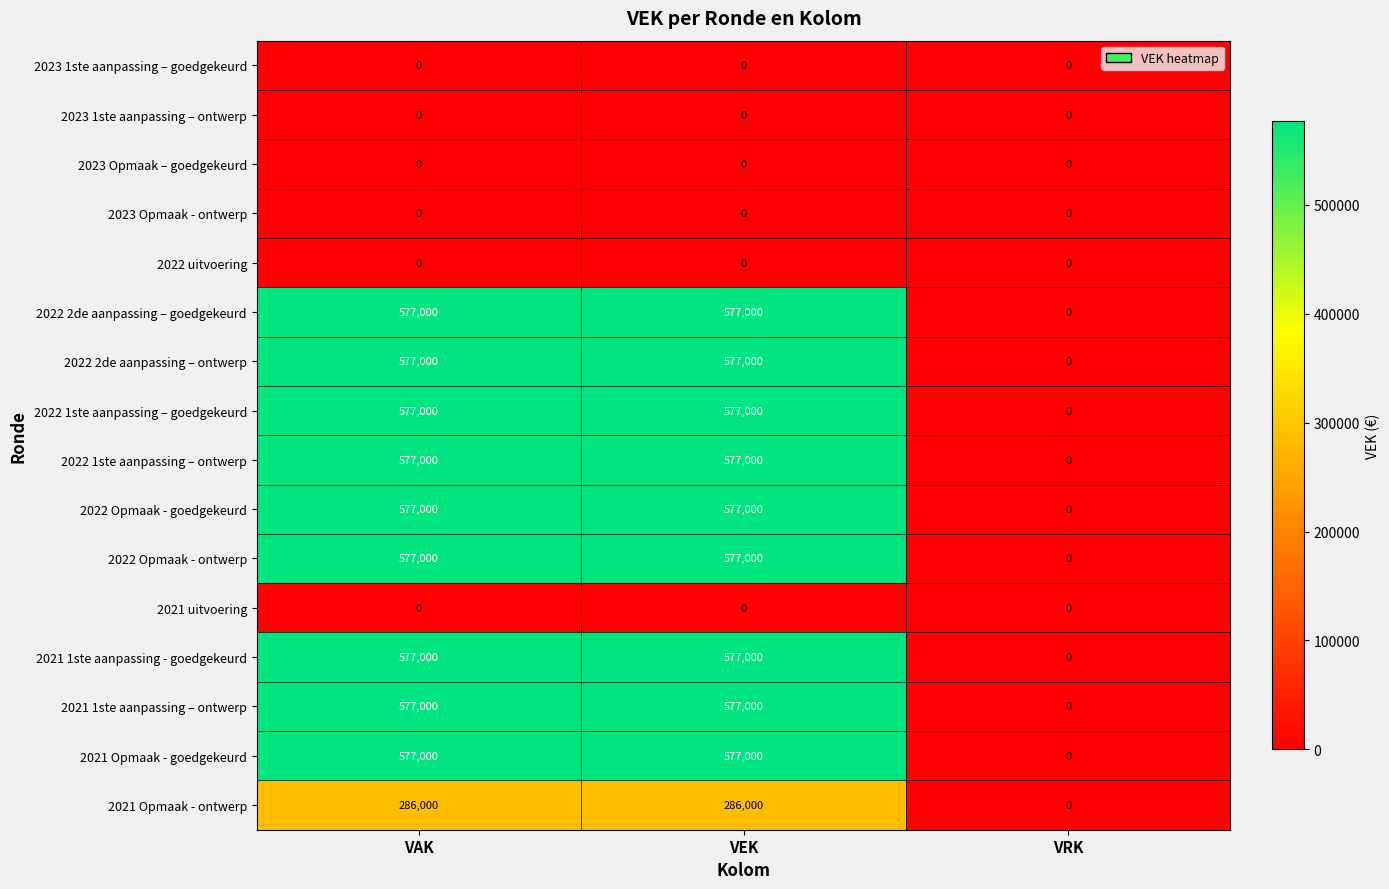

How many distinct data groups are displayed?

16